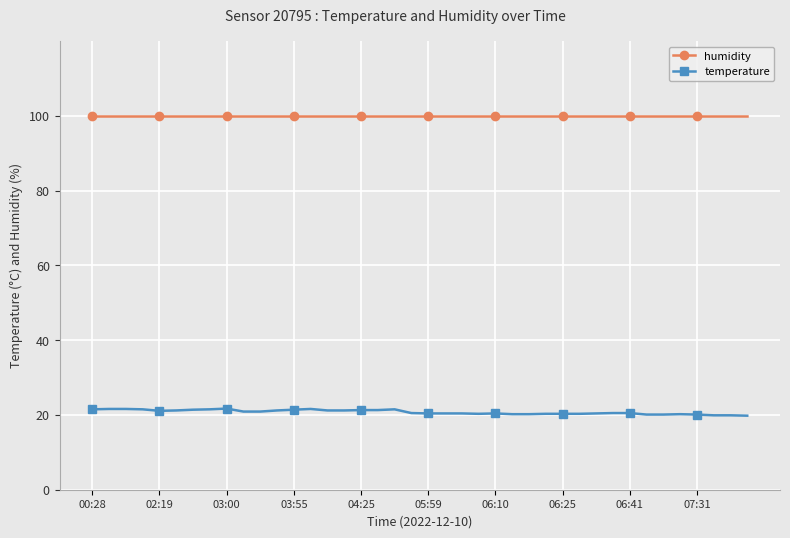

List the series in order of their peak value, lowest first.

temperature, humidity